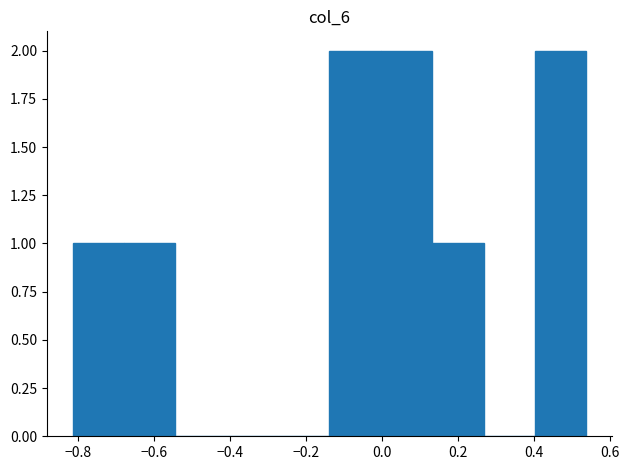

Reading left to right, list every bar in this chart as the range it spans on the x-axis followed by its height. Neither the bar edges nor the heights are printed on the chart, so give them approximately, as read against the axes.

-0.82 to -0.68: 1
-0.68 to -0.54: 1
-0.54 to -0.40: 0
-0.40 to -0.28: 0
-0.28 to -0.14: 0
-0.14 to 0.00: 2
0.00 to 0.14: 2
0.14 to 0.26: 1
0.26 to 0.40: 0
0.40 to 0.54: 2